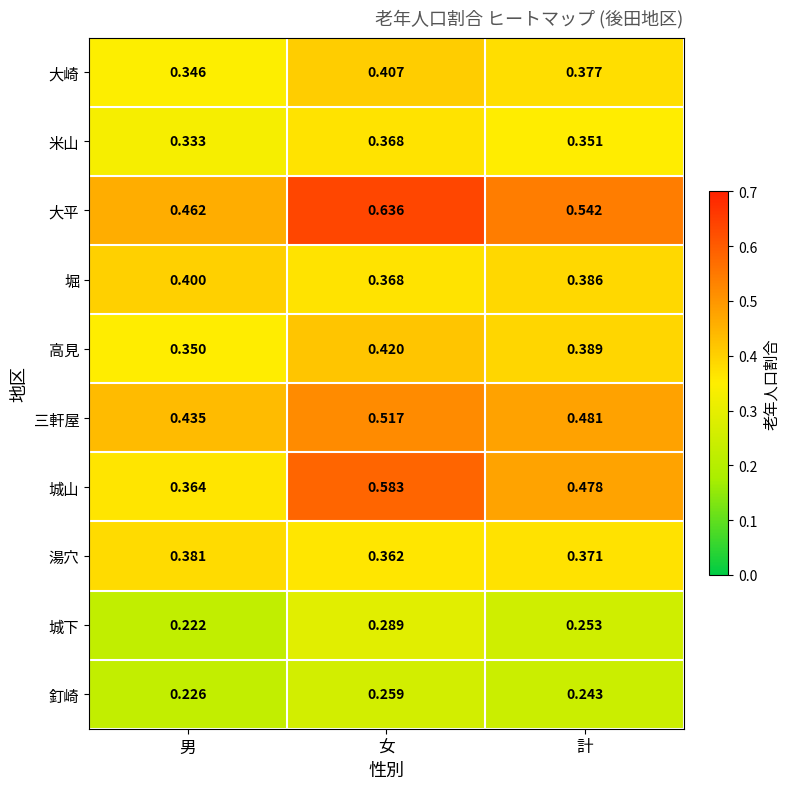

At which category does the chart reach its peak across all series?

女